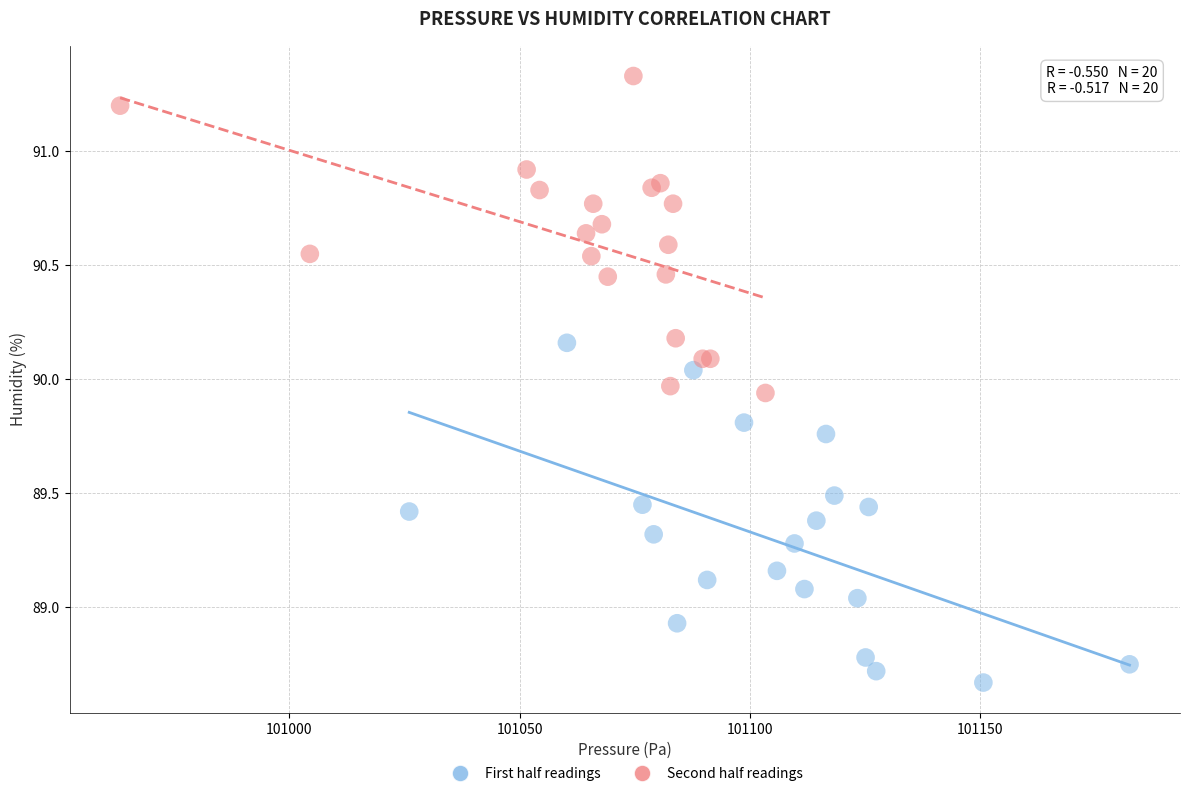

Which series contains the lowest Y value?

First half readings